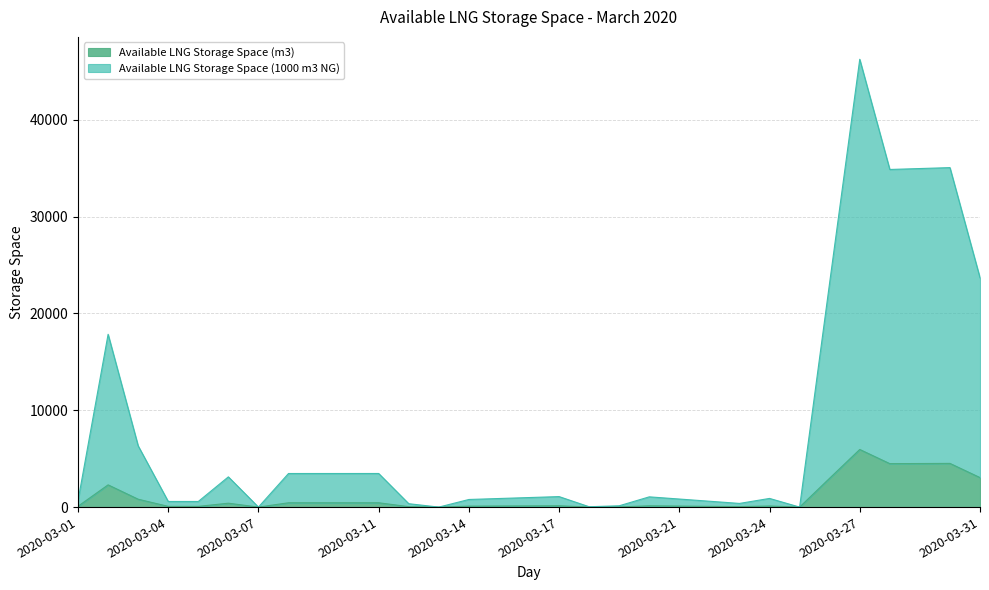

What is the total value across all series at 2020-03-21?

832